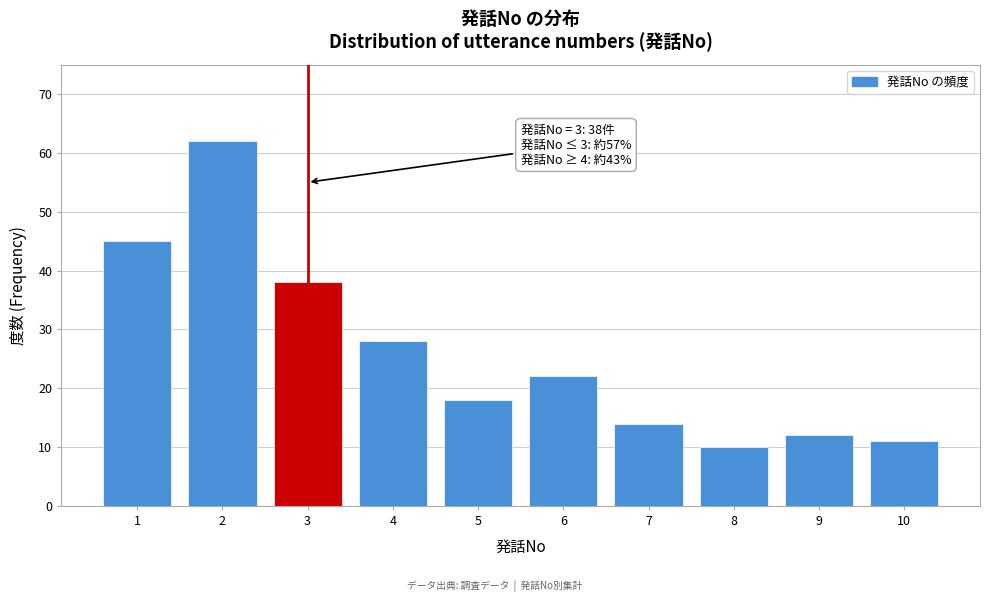

Reading left to right, extract all data points from this chart.

1=45	2=62	3=38	4=28	5=18	6=22	7=14	8=10	9=12	10=11